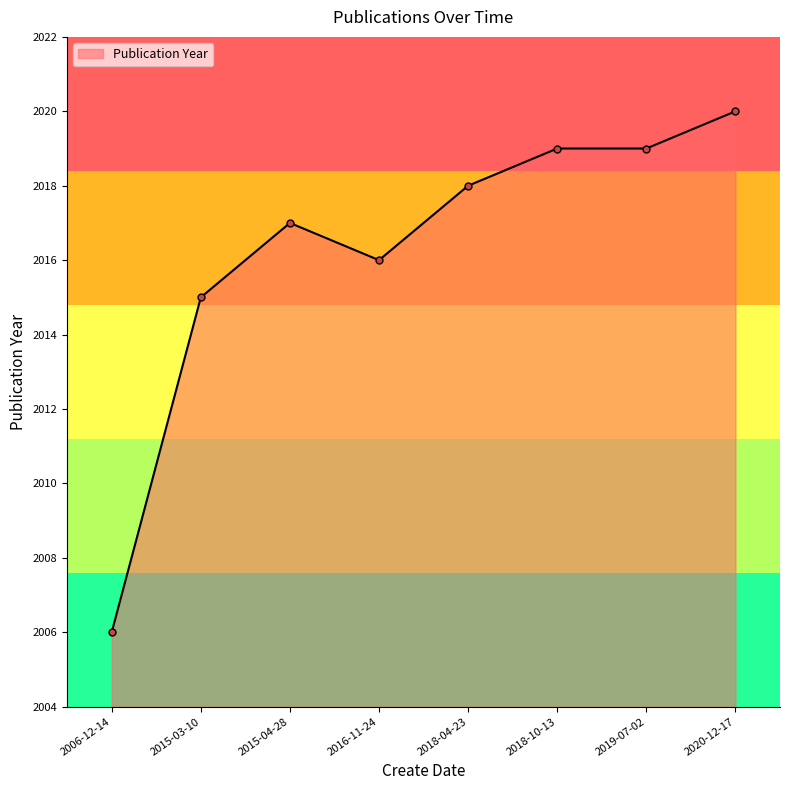

Which label corresponds to the smallest value in the chart?

2006-12-14